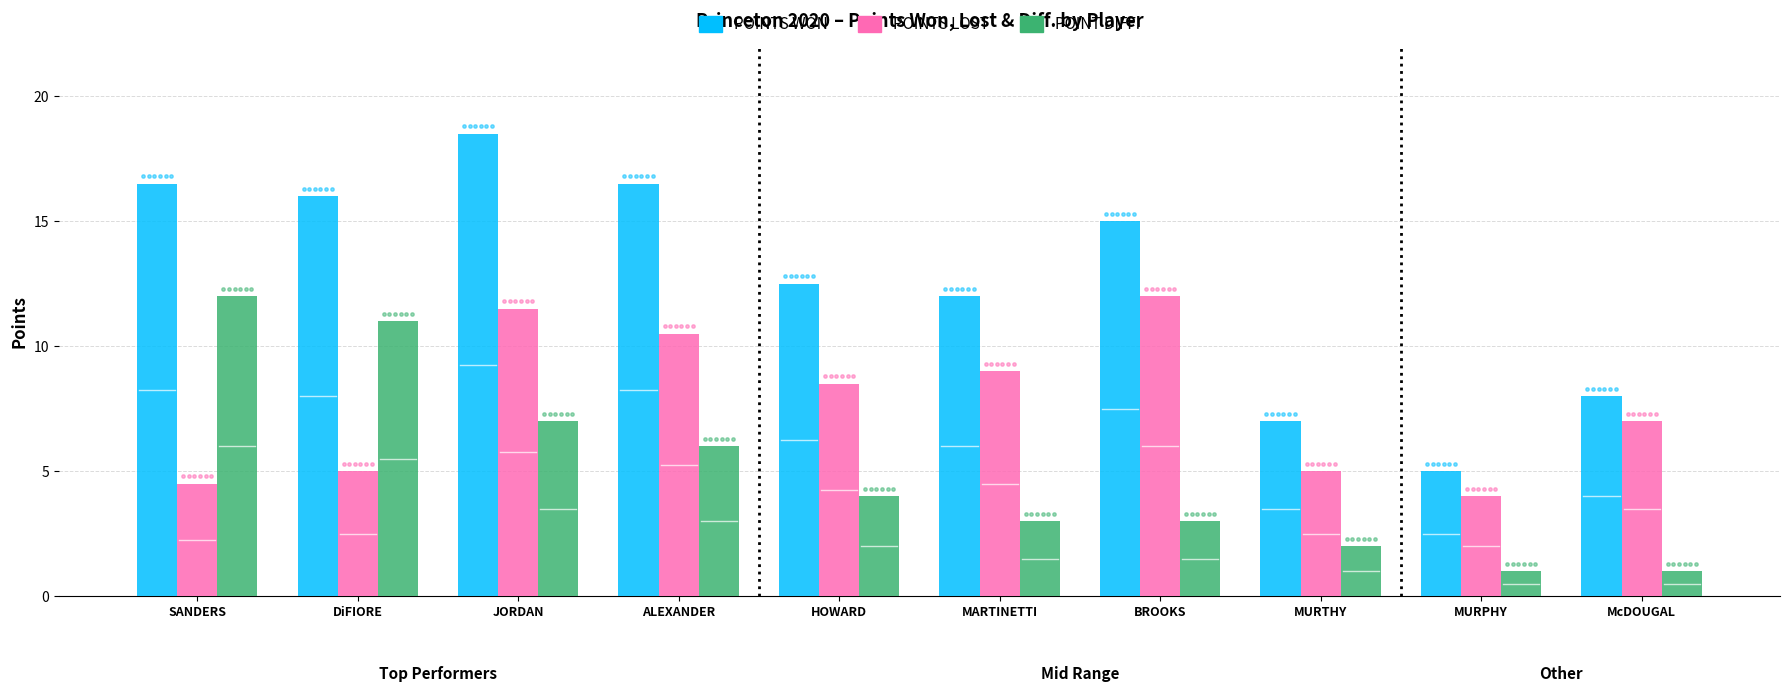

Is the value of POINT DIFF. at BROOKS greater than the value of POINTS WON at HOWARD?

No